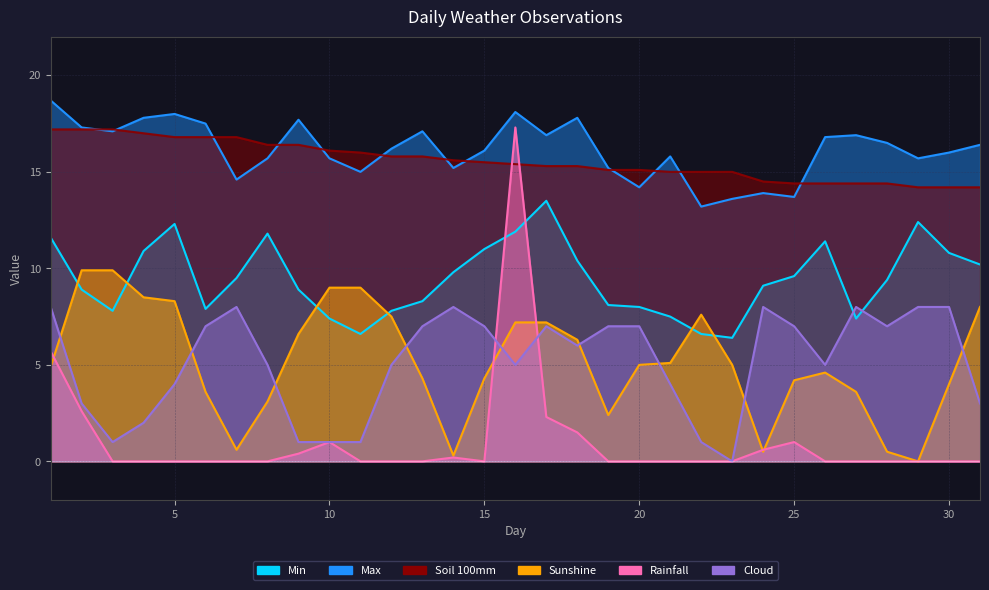

Where do Rainfall and Min first cross each other?

15 and 16